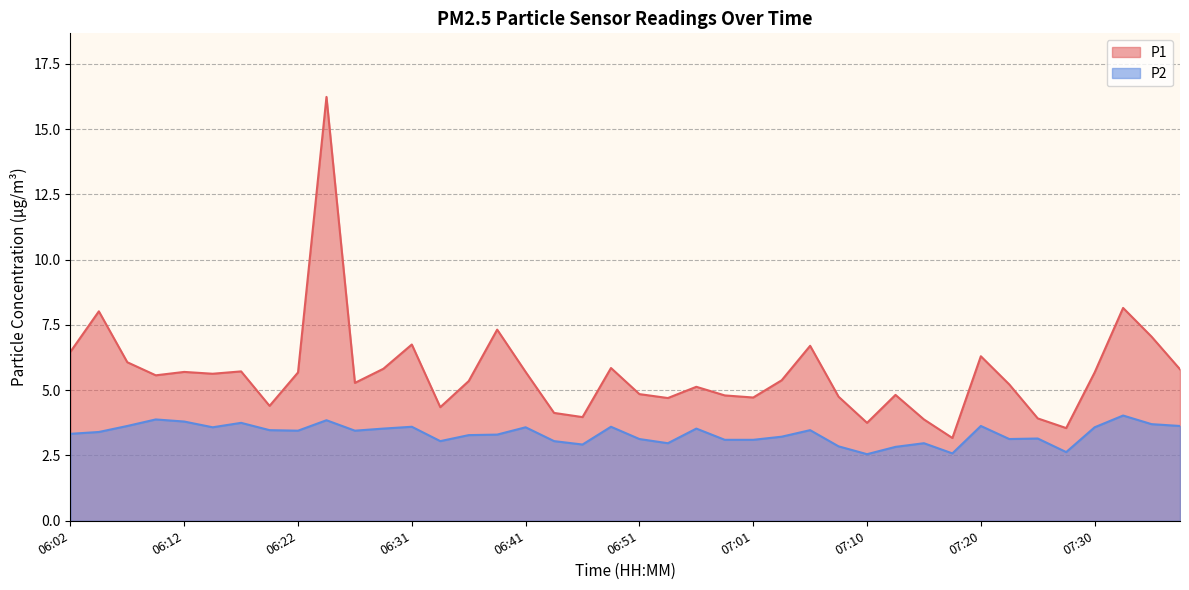

True or false: P2 and P1 cross at least once.

False